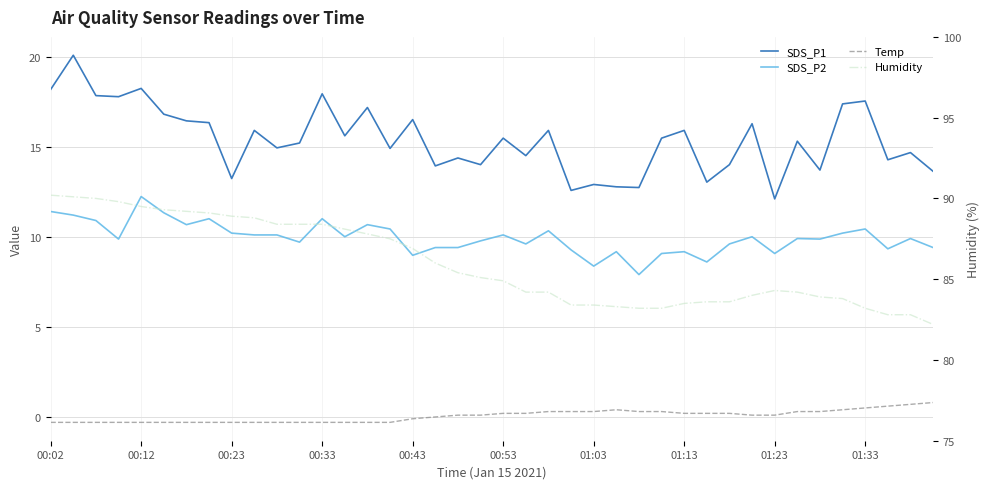

What are all the series names shown in the legend?

SDS_P1, SDS_P2, Temp, Humidity